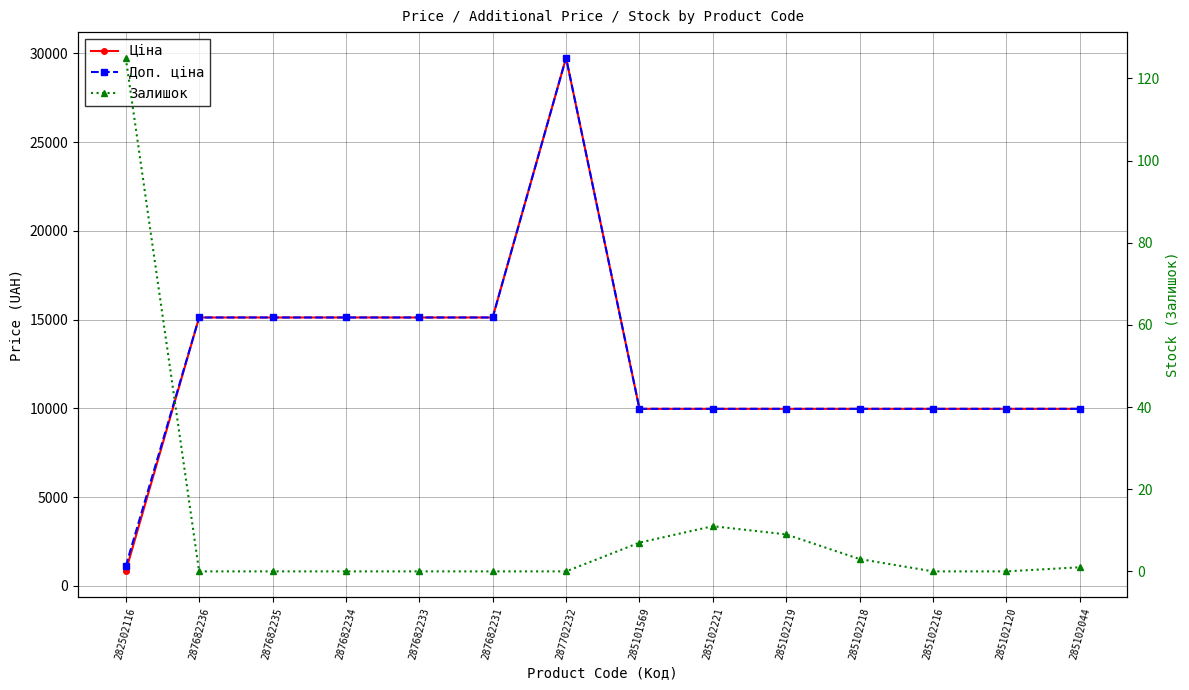

True or false: Доп. ціна and Ціна cross at least once.

False